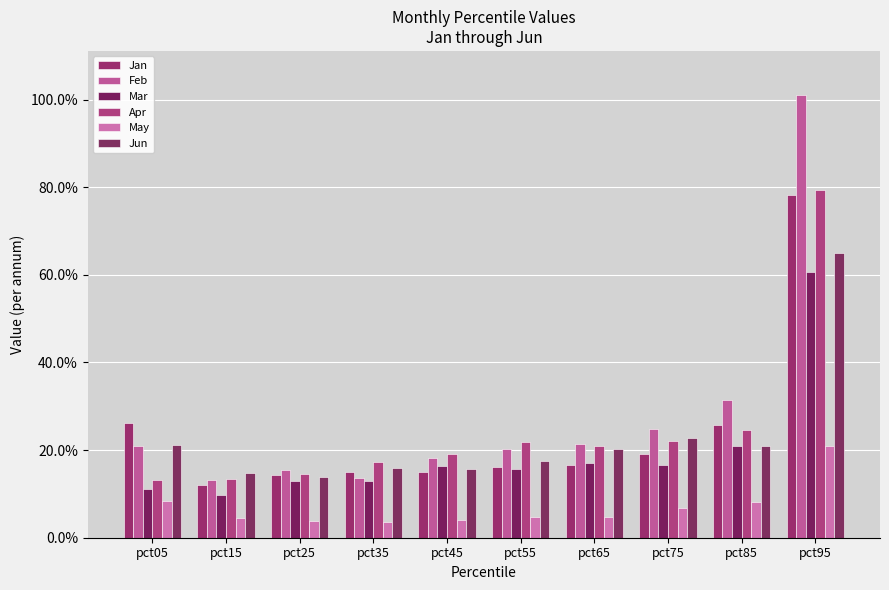

Are the bars horizontal?

No